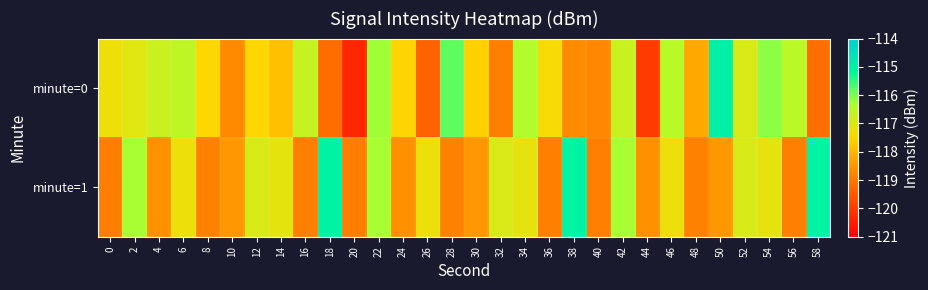

What is the total value across all series at 44?

-238.5